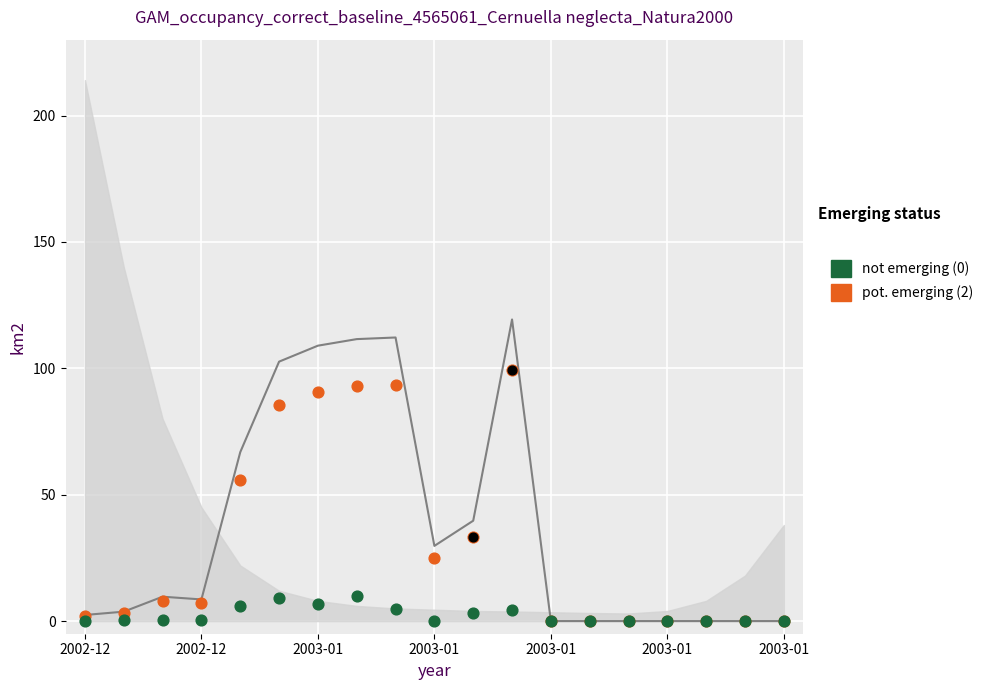

At which category is the sum across all series the highest?

11